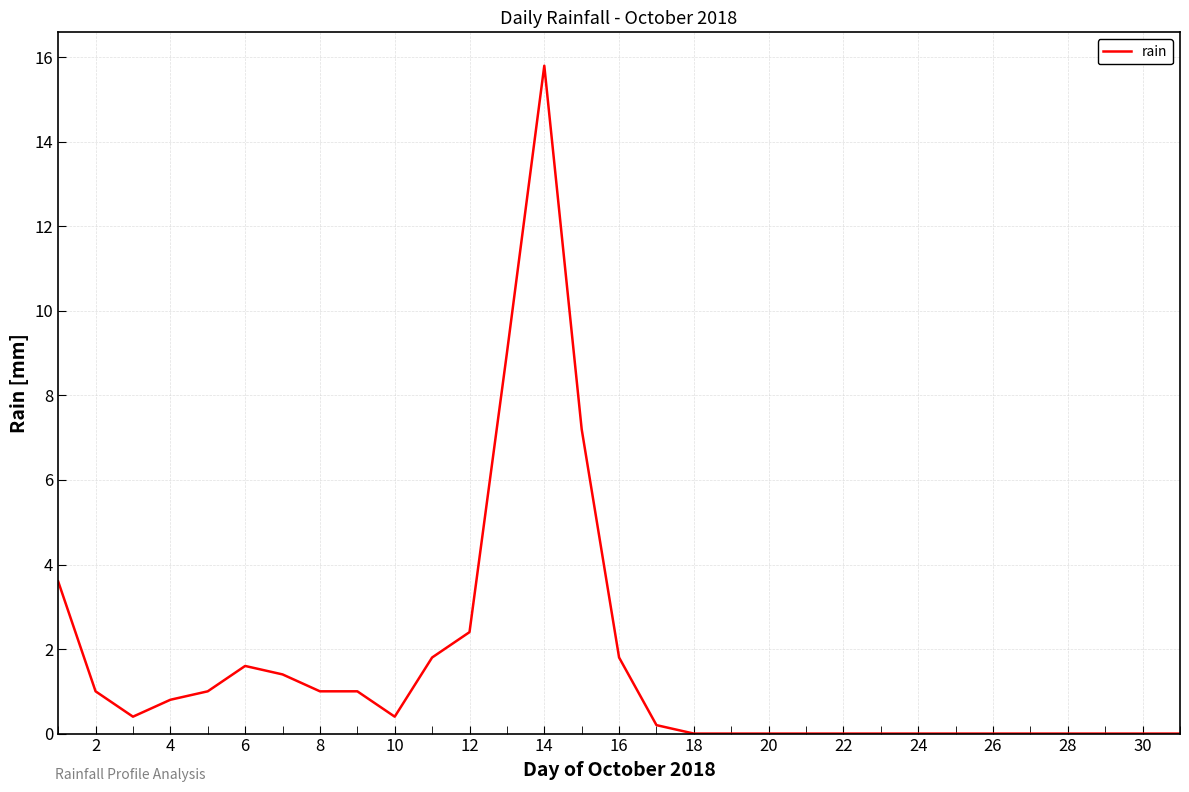

What is the greatest value displayed?

15.8